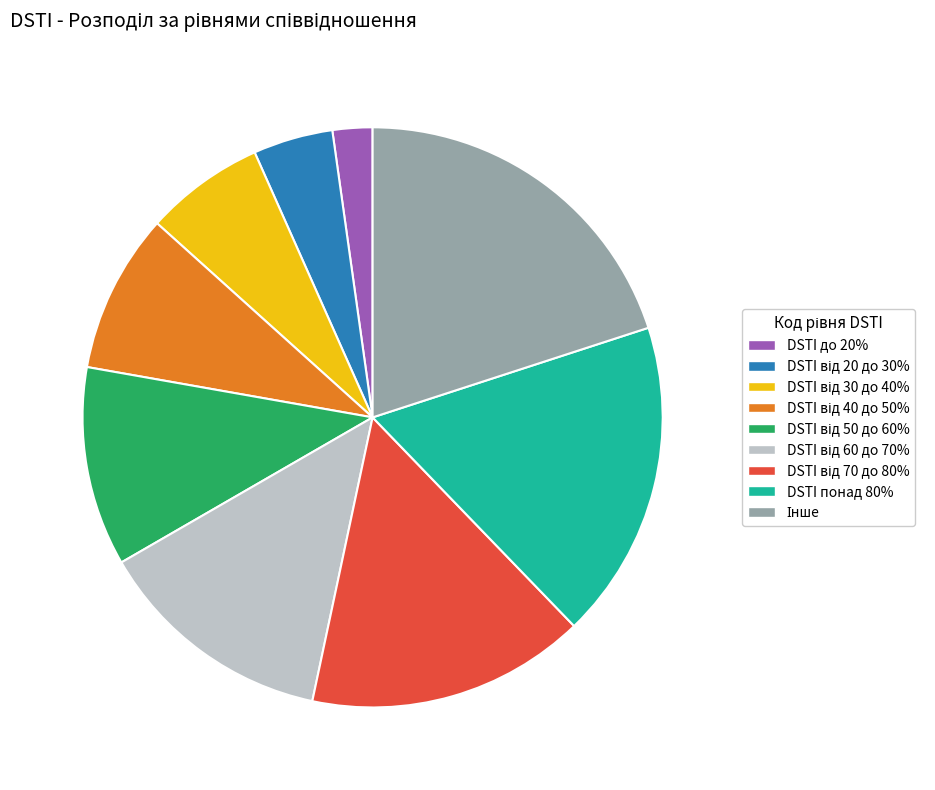

The DSTI понад 80% slice represents 28% of the pie. True or false?

False